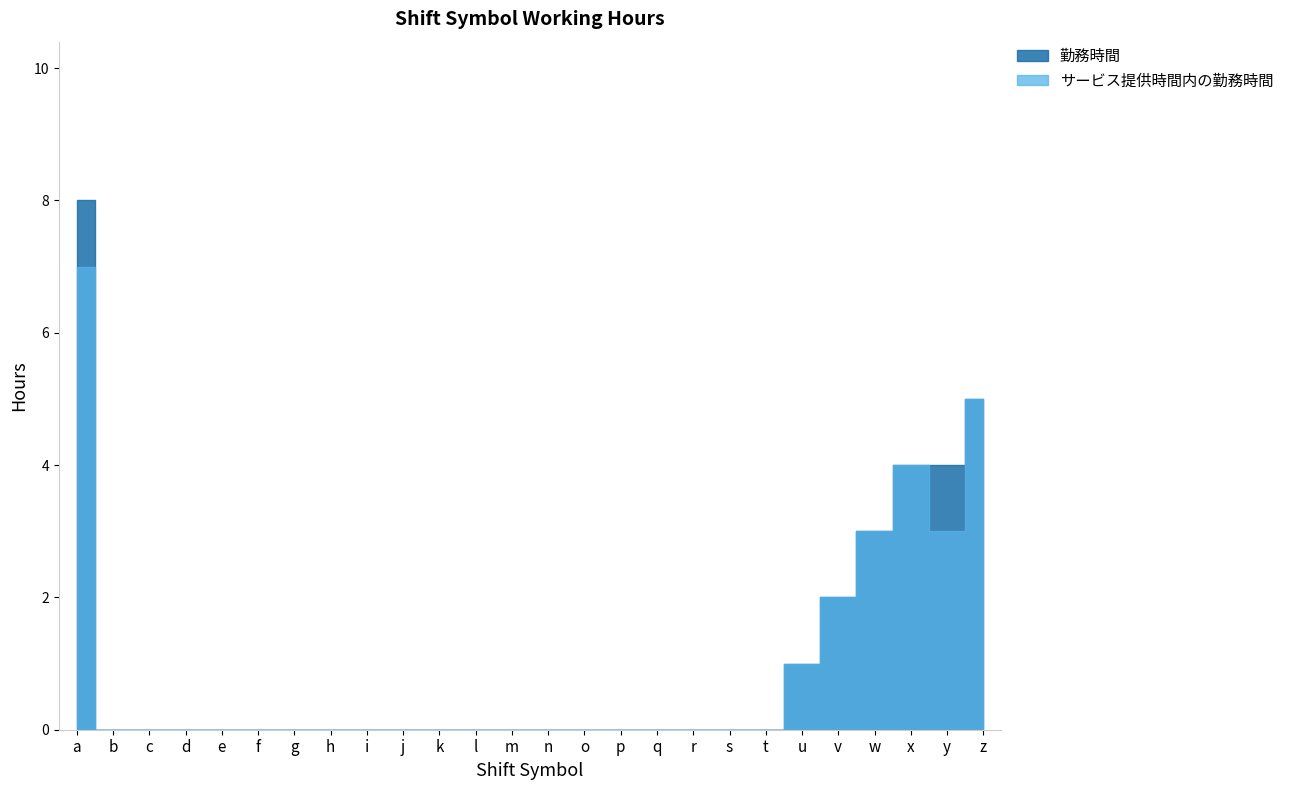

The value of No at s is 7. True or false?

False